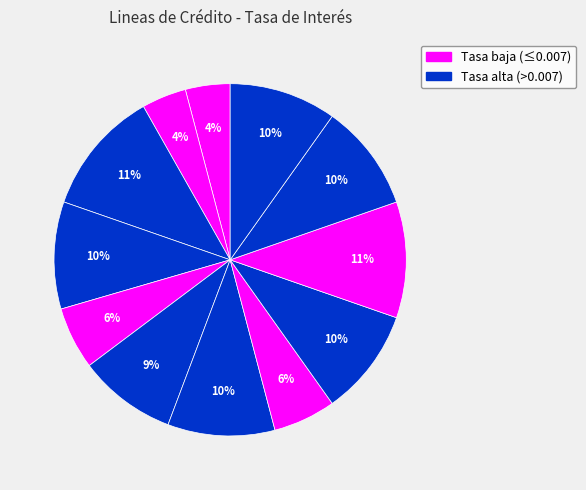

Is there a majority slice in this chart?

No